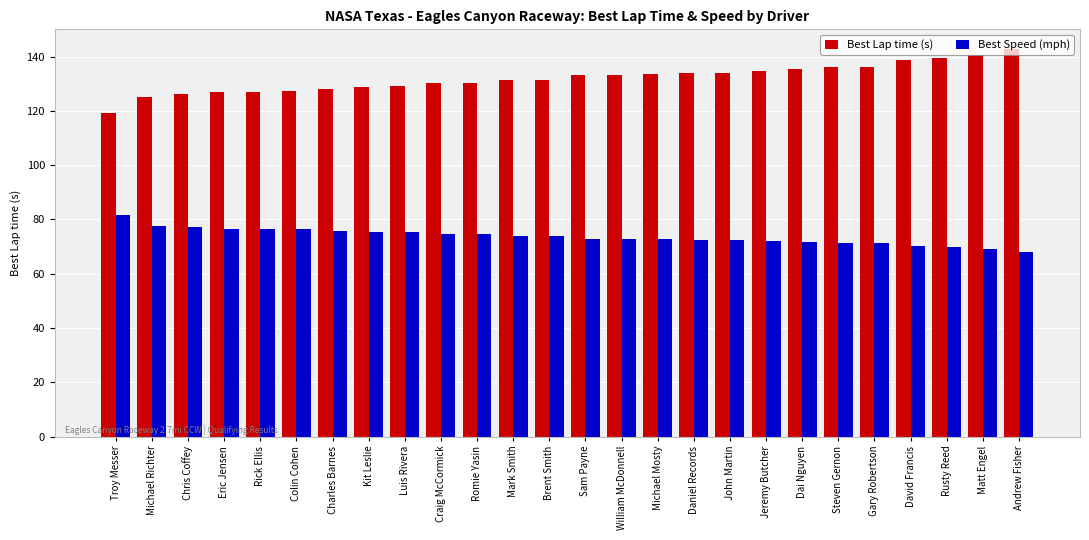

What is the maximum value shown in the chart?

142.9